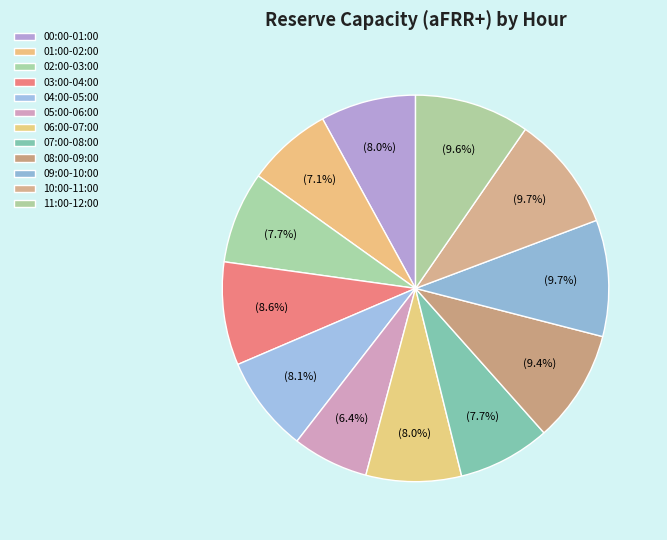

How many segments does this pie chart have?

12